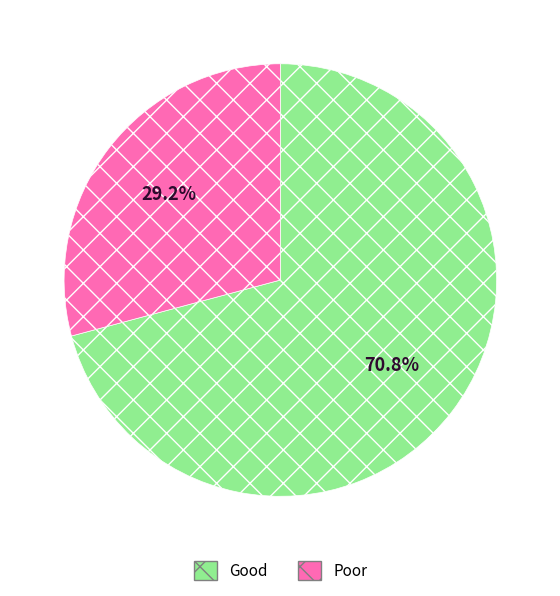

Which category has the smallest portion of the pie?

Poor